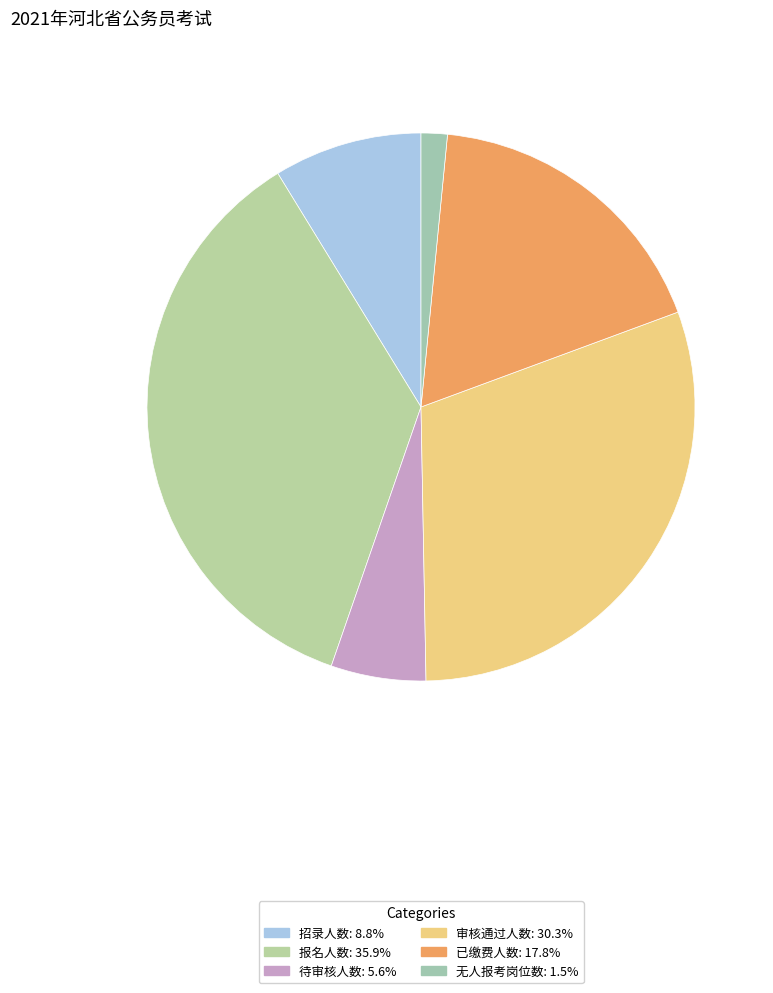

Rank the categories by value from lowest to highest.

无人报考岗位数, 待审核人数, 招录人数, 已缴费人数, 审核通过人数, 报名人数